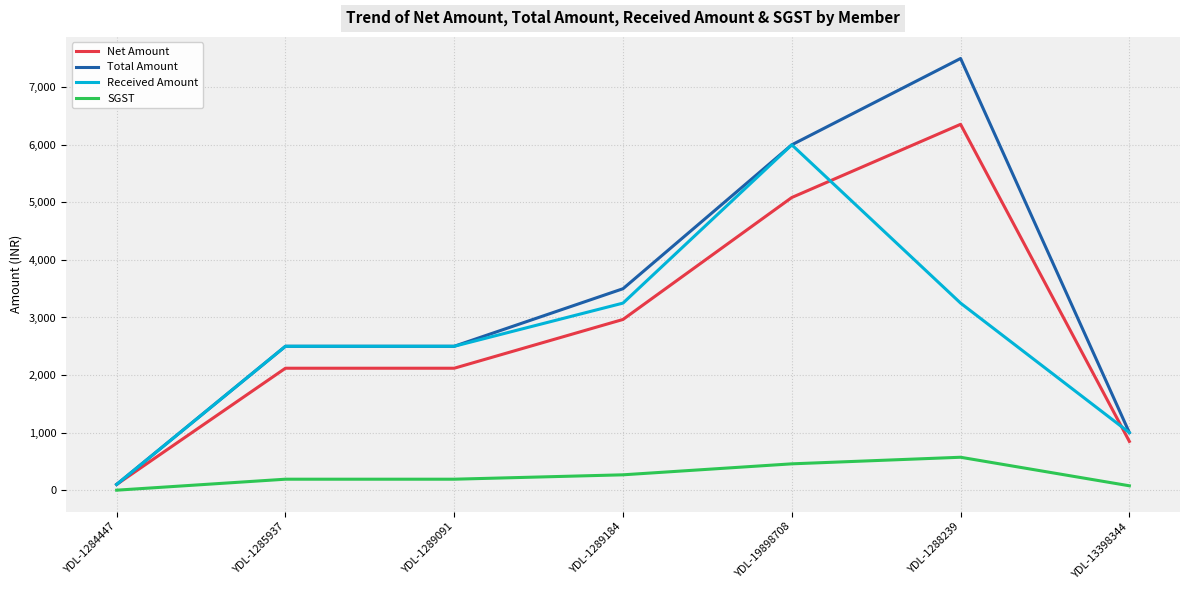

What is the total value across all series at YDL-1288239?

17678.0